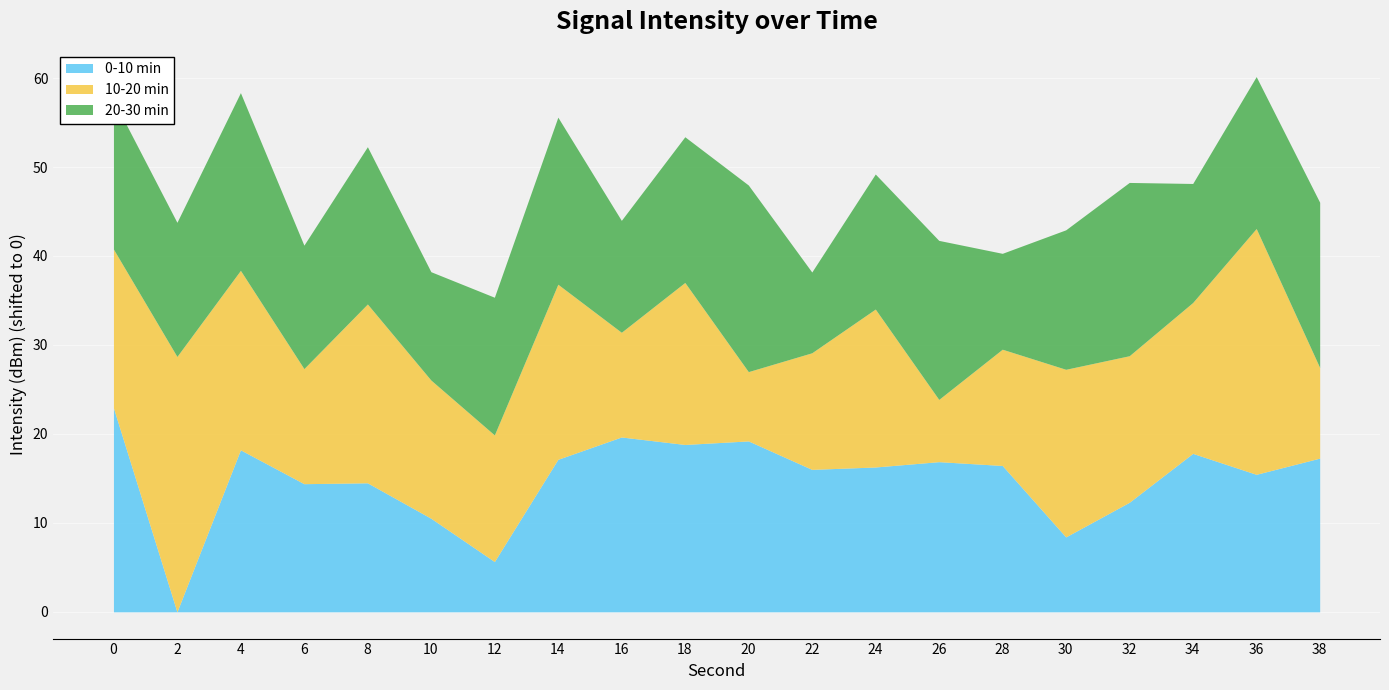

The 20-30 min series shows -134.5 at 28. True or false?

True